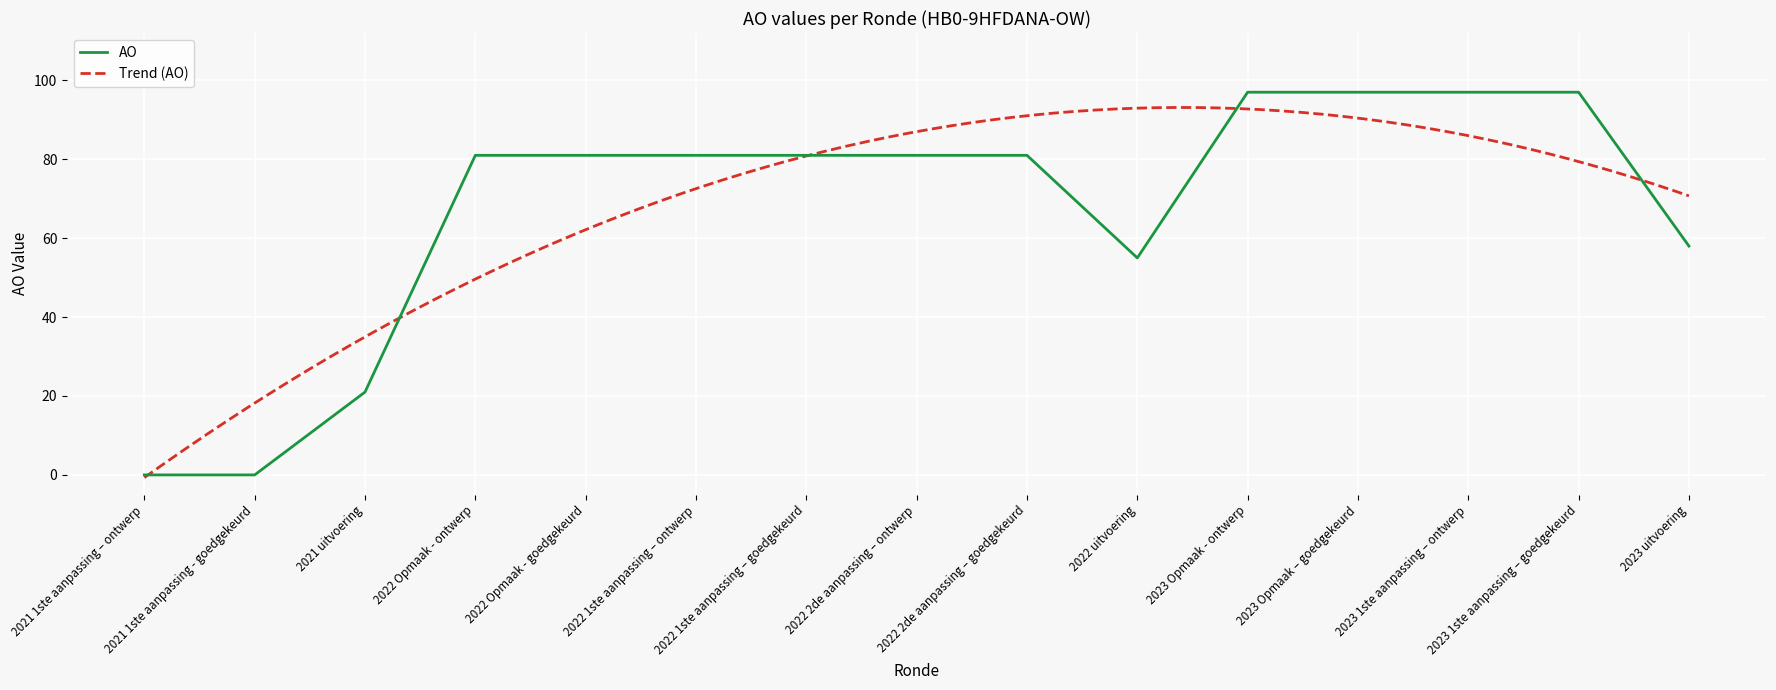

What is the value of the 4th point from the left?

81